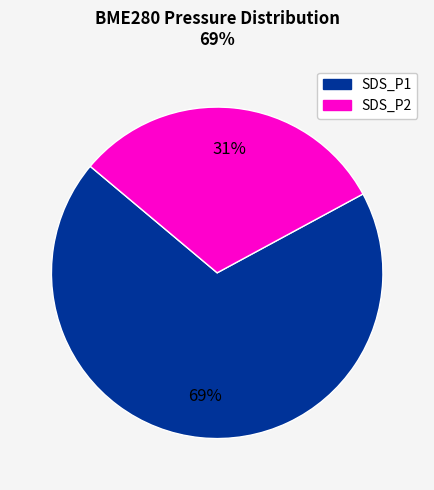

To the nearest percent, what is the average slice percentage?

50%